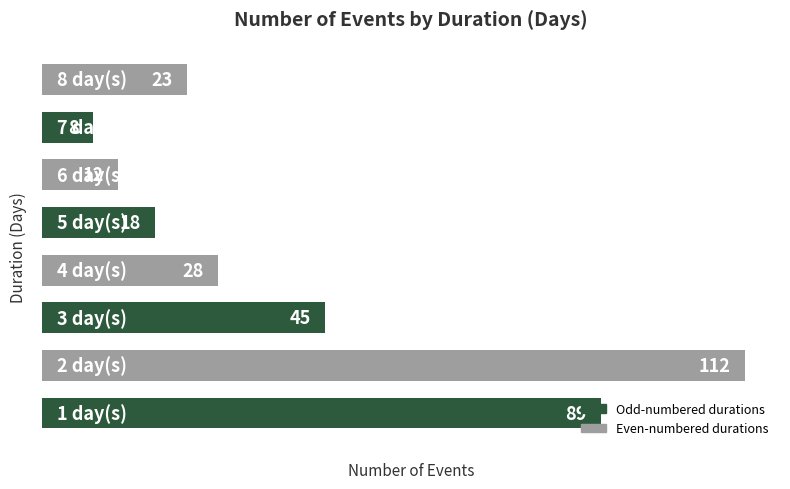

What is the sum of all values?

335